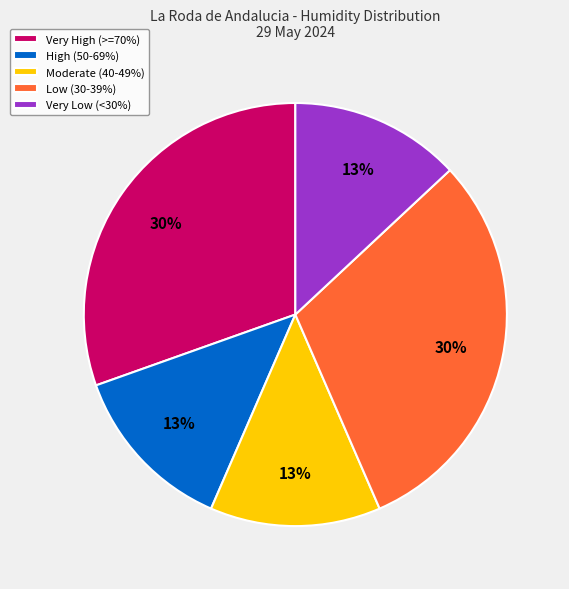

To the nearest percent, what is the difference between the largest and smallest slice percentages?

17%